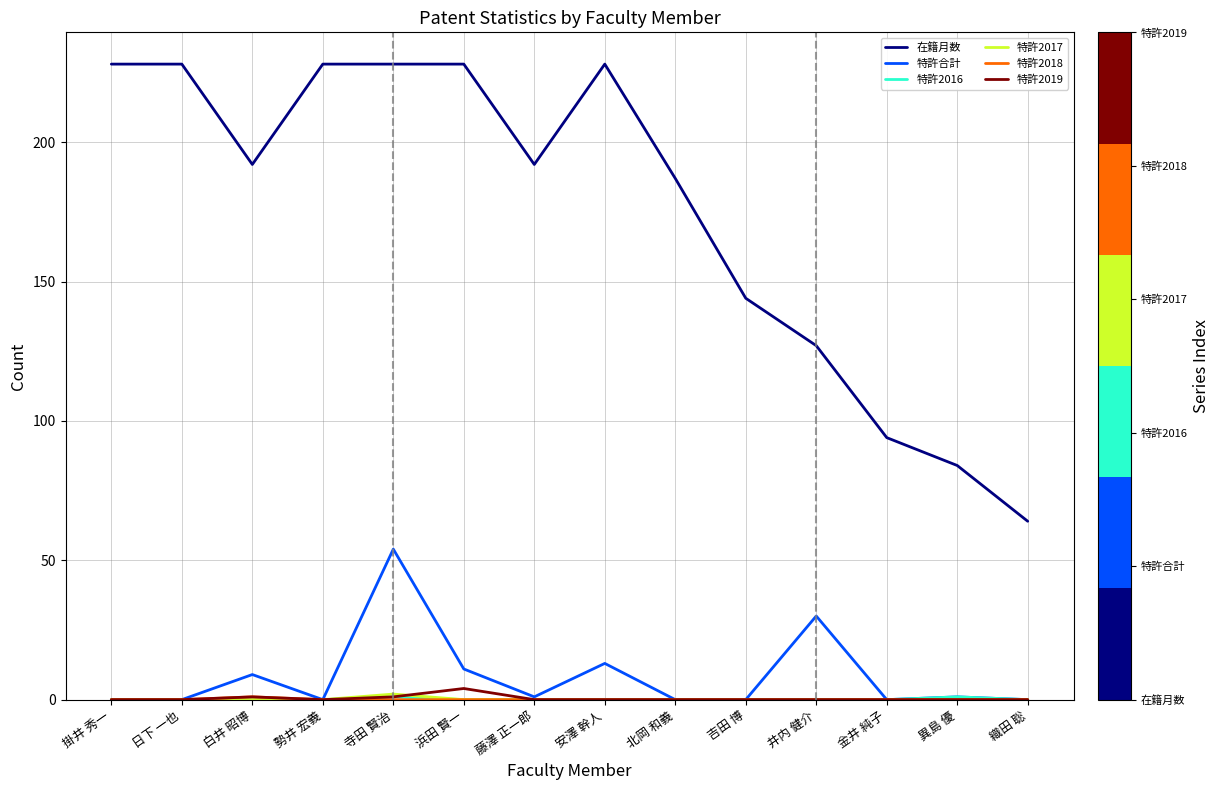

What position from the right is 吉田 博?

5